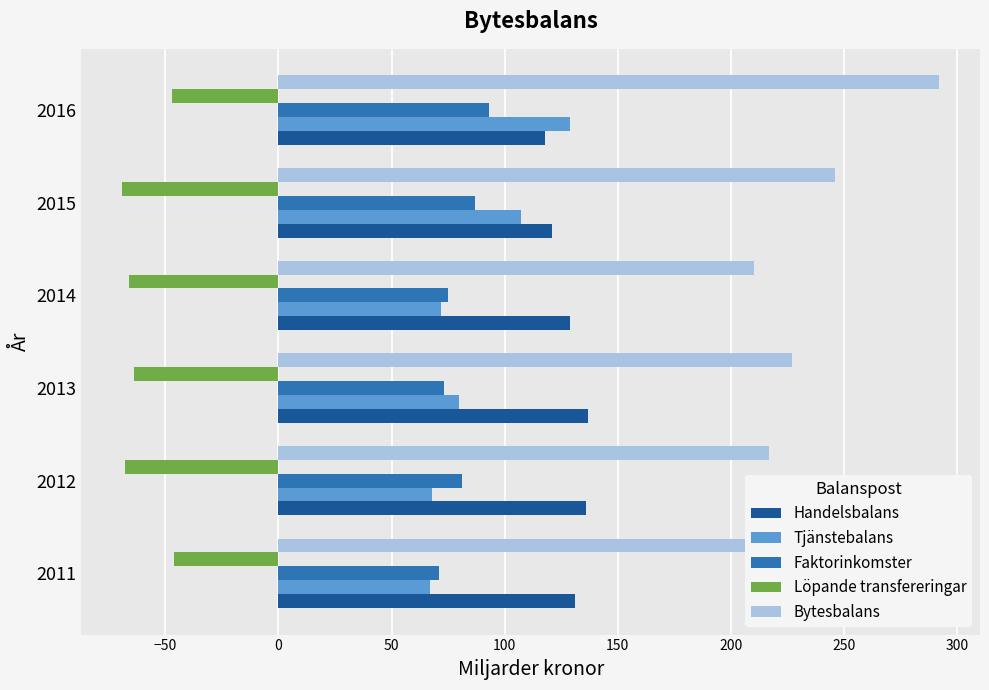

The Faktorinkomster series shows 119 at 2013. True or false?

False